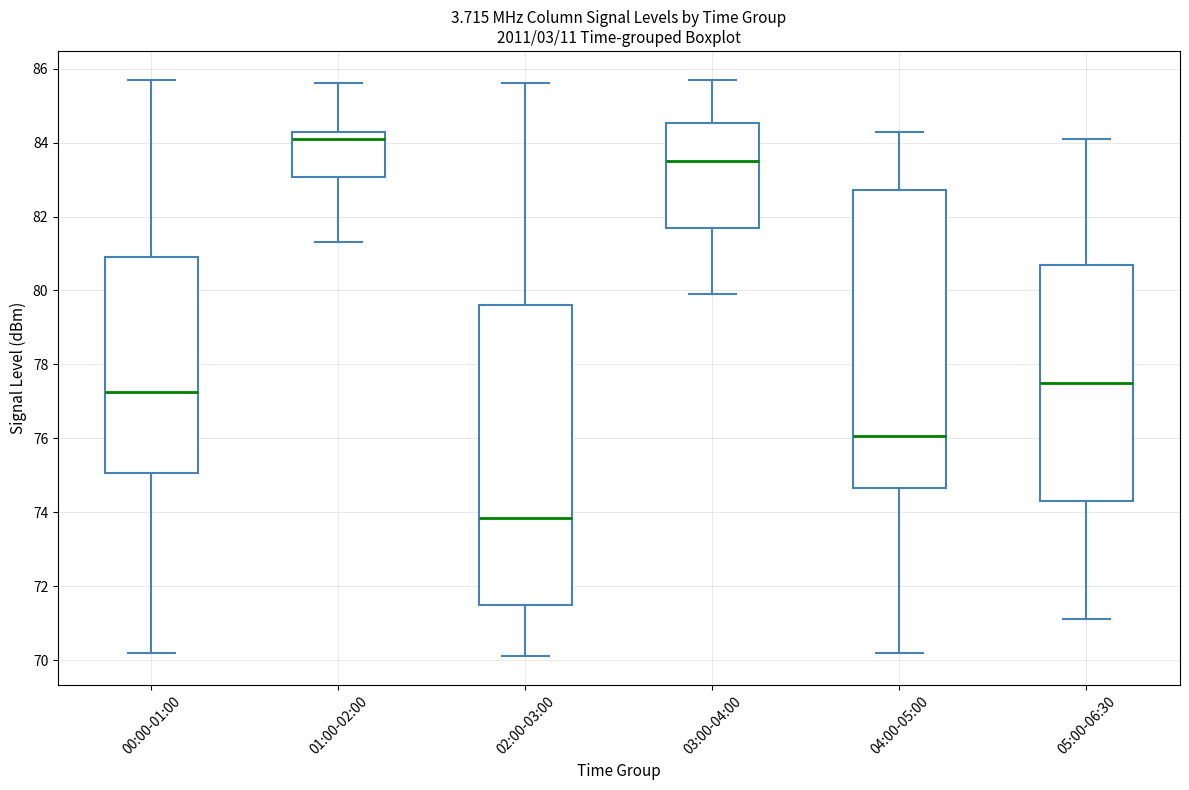

Which box has the highest median line?

01:00-02:00